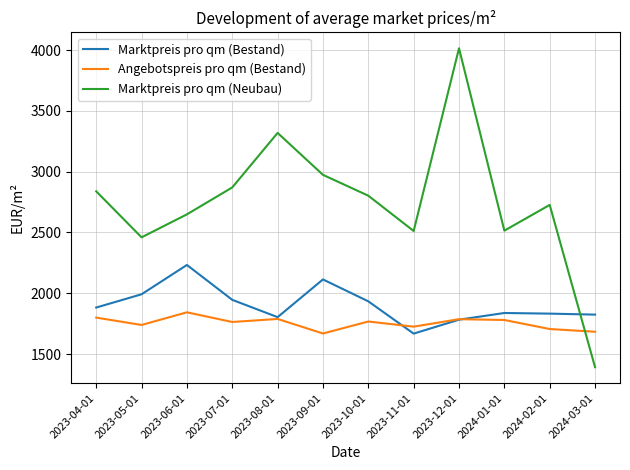

What position from the right is 2024-03-01?

1